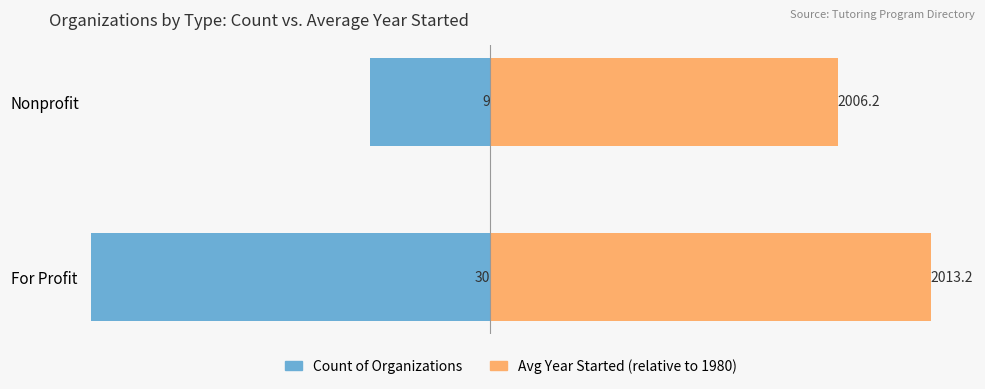

Count the number of data series in this chart.

2